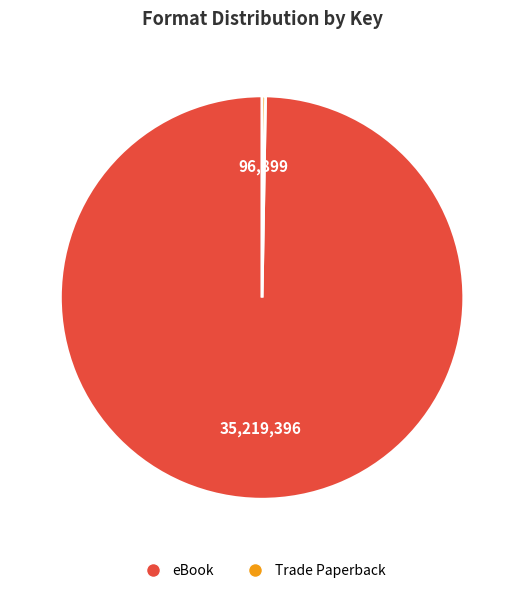

Which slice is the largest?

eBook